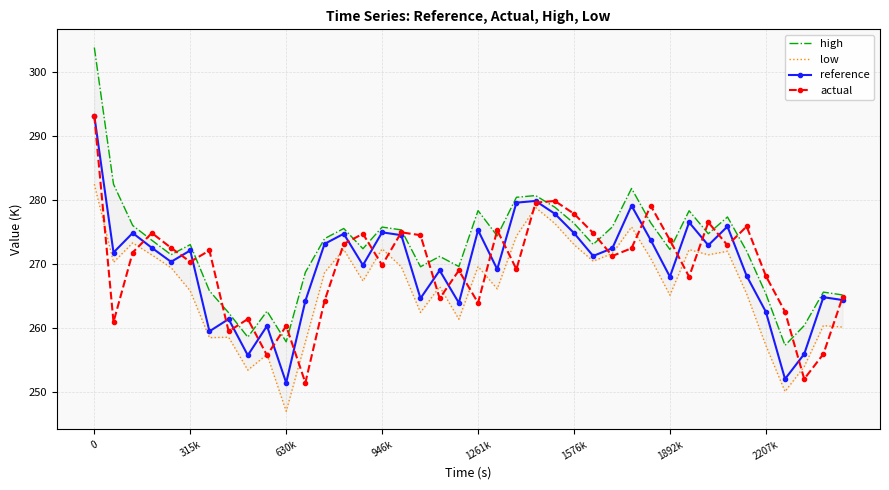

True or false: high and reference intersect in this chart.

False